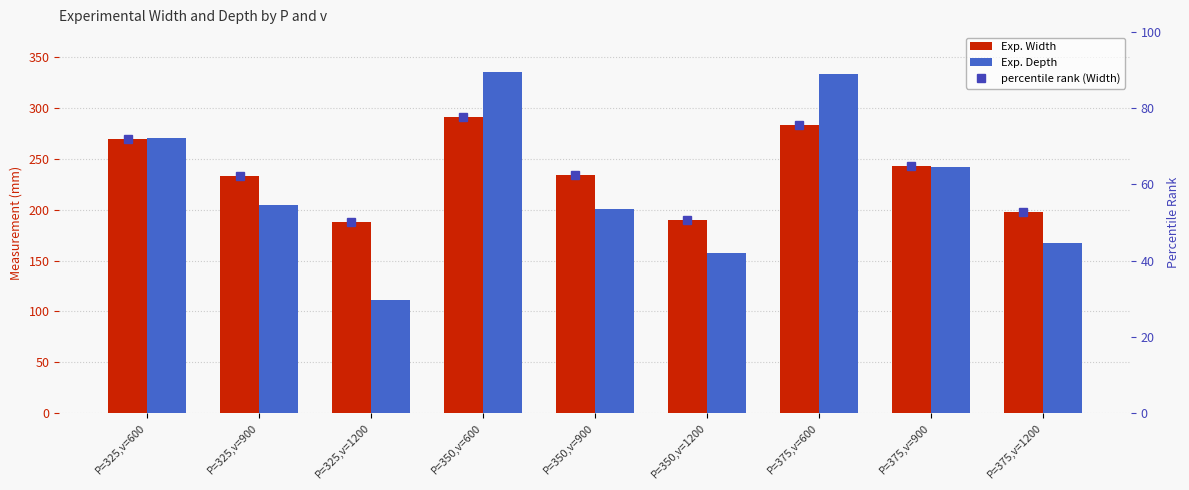

What is the difference between the percentile rank (Width) values at P=325,v=900 and P=325,v=1200?

12.1